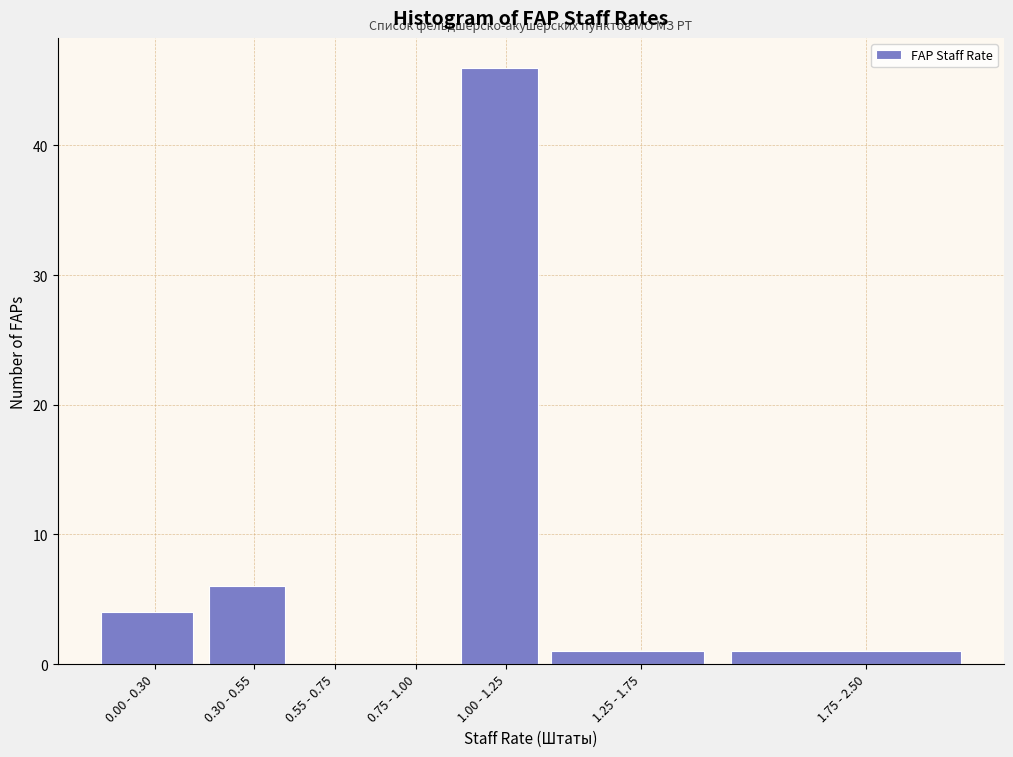

Reading right to left, extract all data points from this chart.

1.75 - 2.50=1	1.25 - 1.75=1	1.00 - 1.25=46	0.75 - 1.00=0	0.55 - 0.75=0	0.30 - 0.55=6	0.00 - 0.30=4